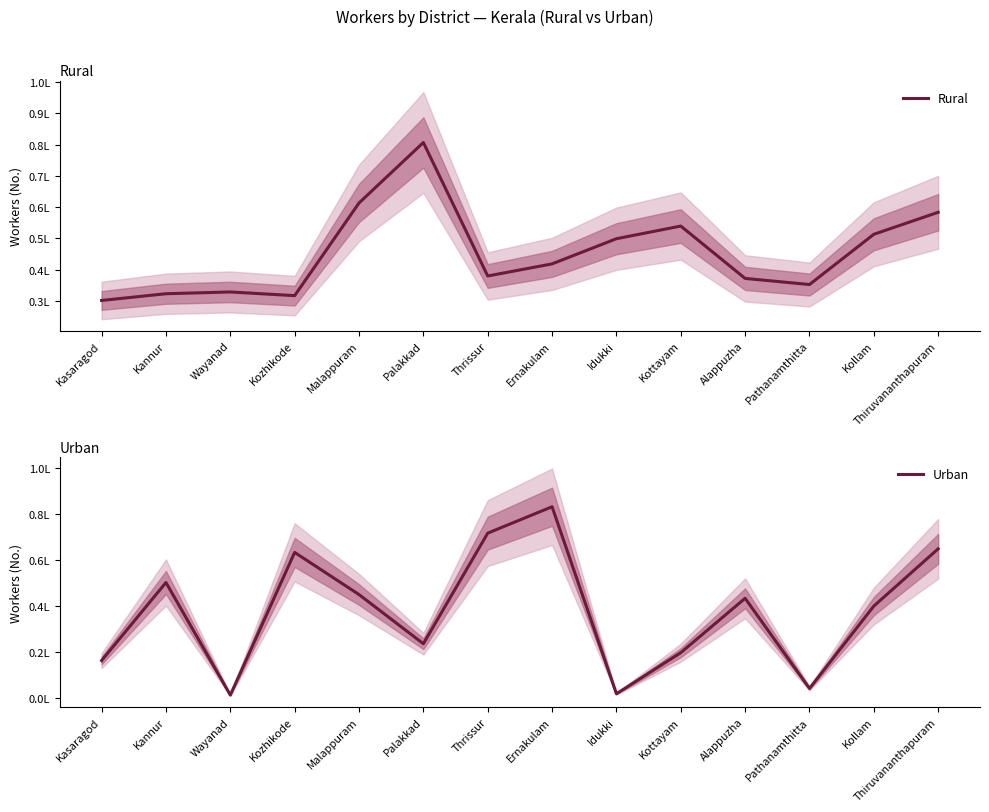

What is the average value of the Rural series?

452997